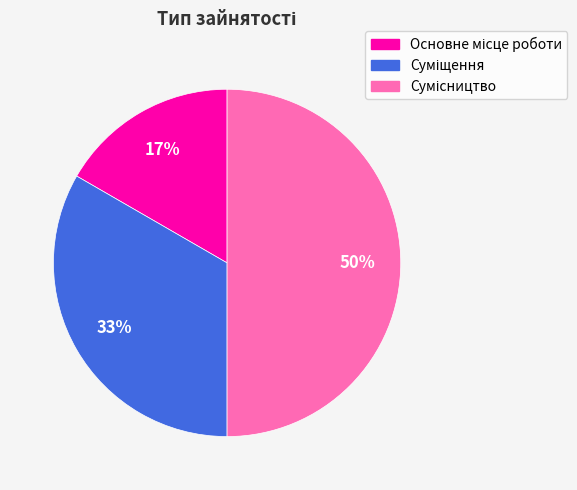

To the nearest percent, what is the difference between the largest and smallest slice percentages?

33%